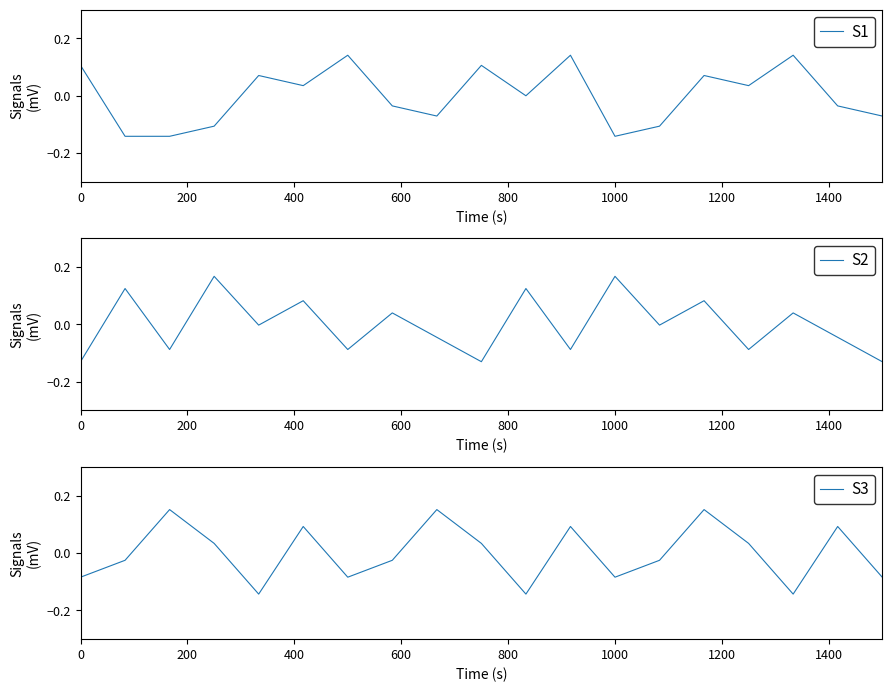

Where do S2 and S1 first cross each other?

0 and 200